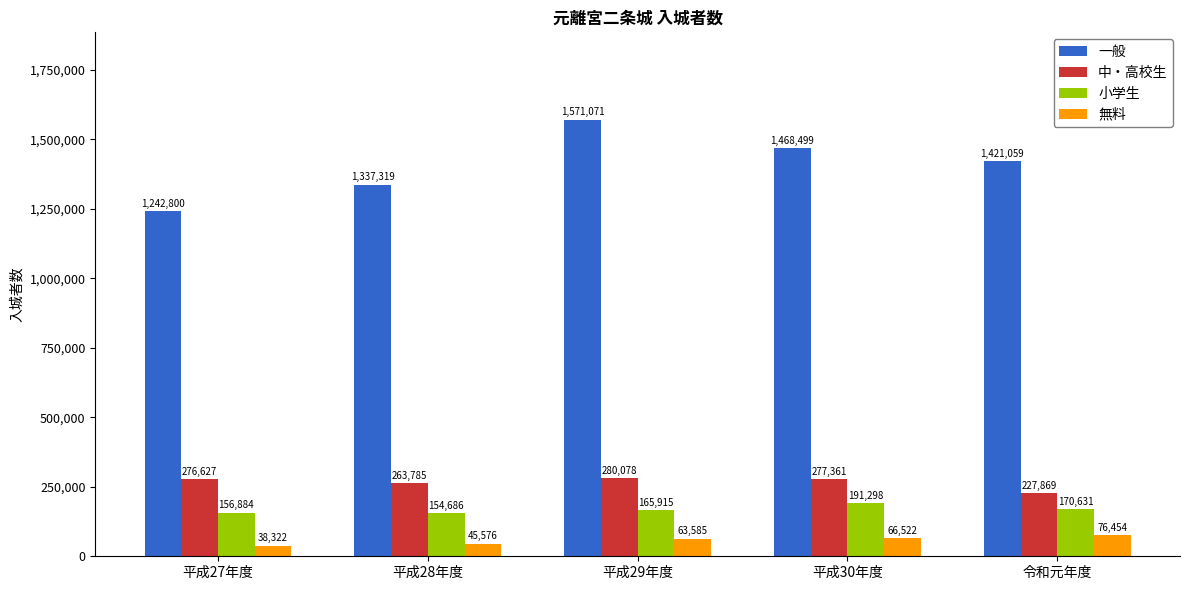

Which series has the widest spread of values?

一般